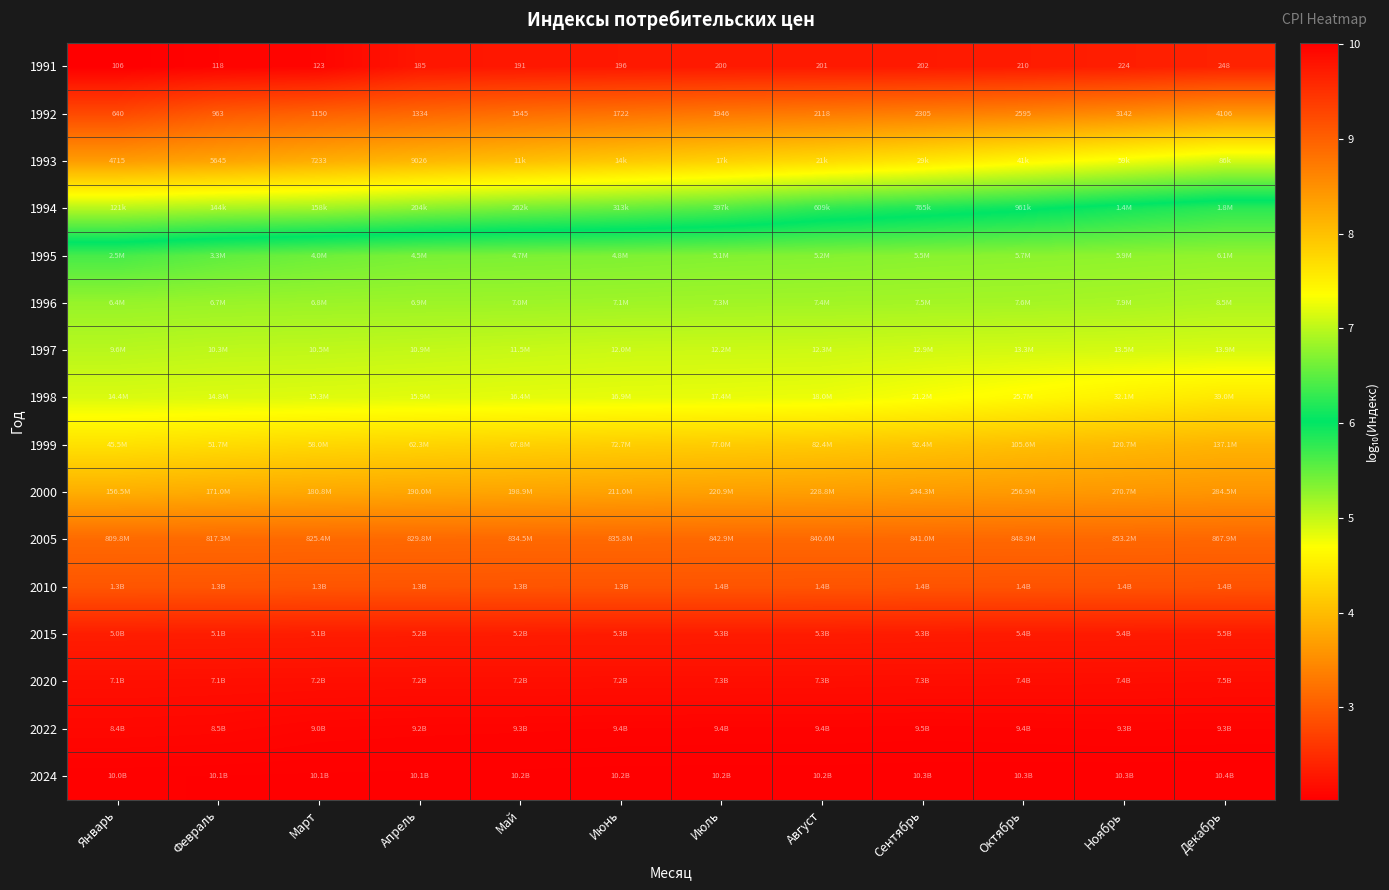

Rank the series at Январь from lowest to highest value.

1991, 1992, 1993, 1994, 1995, 1996, 1997, 1998, 1999, 2000, 2005, 2010, 2015, 2020, 2022, 2024